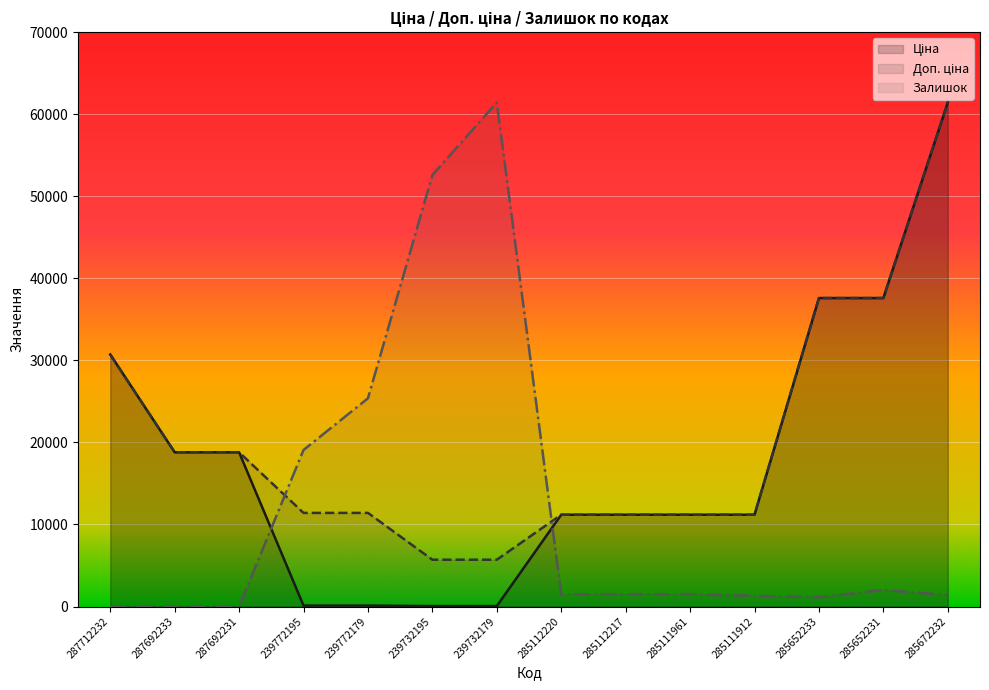

List the series in order of their overall mean, highest first.

Доп. ціна, Ціна, Залишок